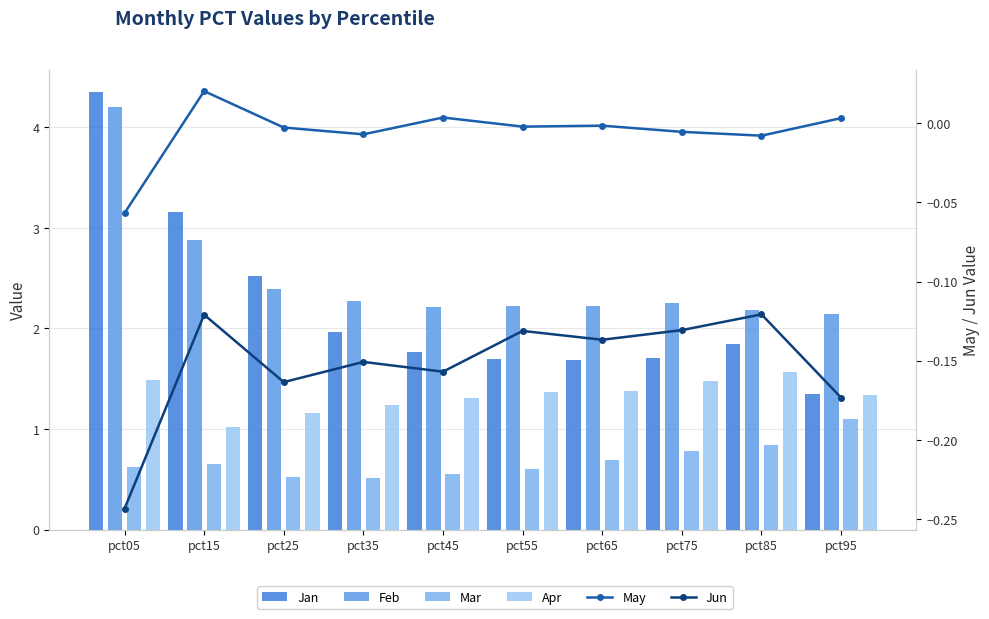

Reading left to right, transcribe all the data shown in this chart.

Jan: pct05=4.4	pct15=3.2	pct25=2.5	pct35=2.0	pct45=1.8	pct55=1.7	pct65=1.7	pct75=1.7	pct85=1.8	pct95=1.3
Feb: pct05=4.2	pct15=2.9	pct25=2.4	pct35=2.3	pct45=2.2	pct55=2.2	pct65=2.2	pct75=2.3	pct85=2.2	pct95=2.1
Mar: pct05=0.6	pct15=0.6	pct25=0.5	pct35=0.5	pct45=0.6	pct55=0.6	pct65=0.7	pct75=0.8	pct85=0.8	pct95=1.1
Apr: pct05=1.5	pct15=1.0	pct25=1.2	pct35=1.2	pct45=1.3	pct55=1.4	pct65=1.4	pct75=1.5	pct85=1.6	pct95=1.3
May: pct05=-0.1	pct15=0.0	pct25=-0.0	pct35=-0.0	pct45=0.0	pct55=-0.0	pct65=-0.0	pct75=-0.0	pct85=-0.0	pct95=0.0
Jun: pct05=-0.2	pct15=-0.1	pct25=-0.2	pct35=-0.2	pct45=-0.2	pct55=-0.1	pct65=-0.1	pct75=-0.1	pct85=-0.1	pct95=-0.2